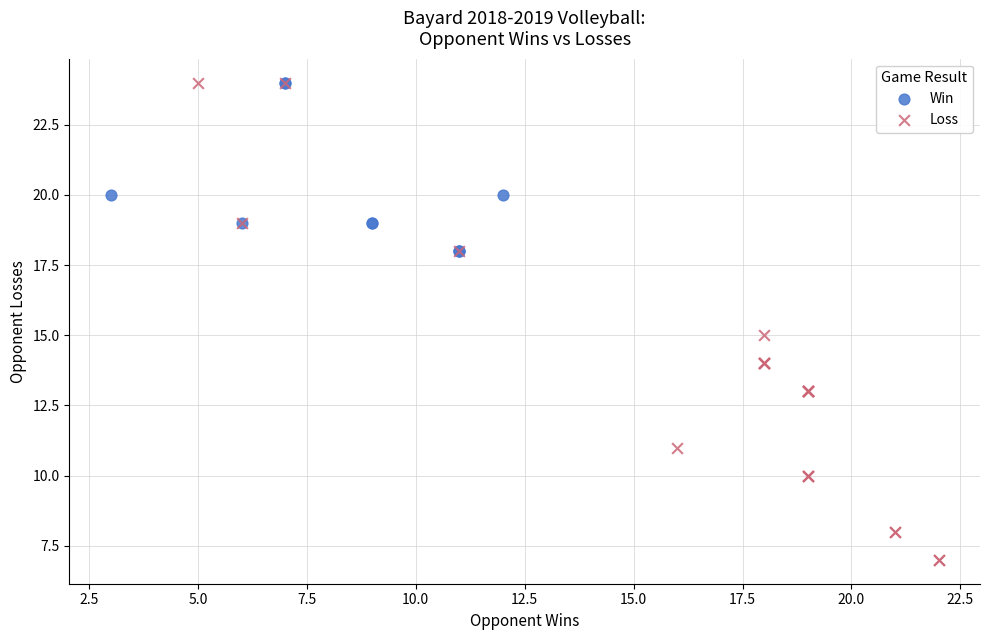

Which series reaches the minimum Y coordinate?

Loss